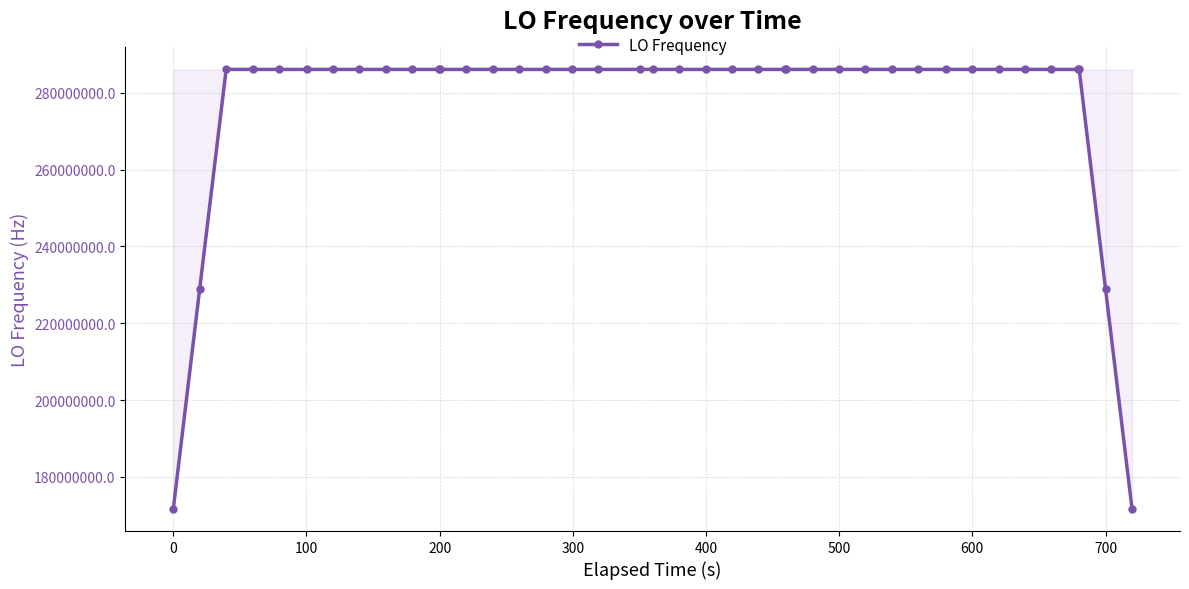

What is the average value?

277465589.0